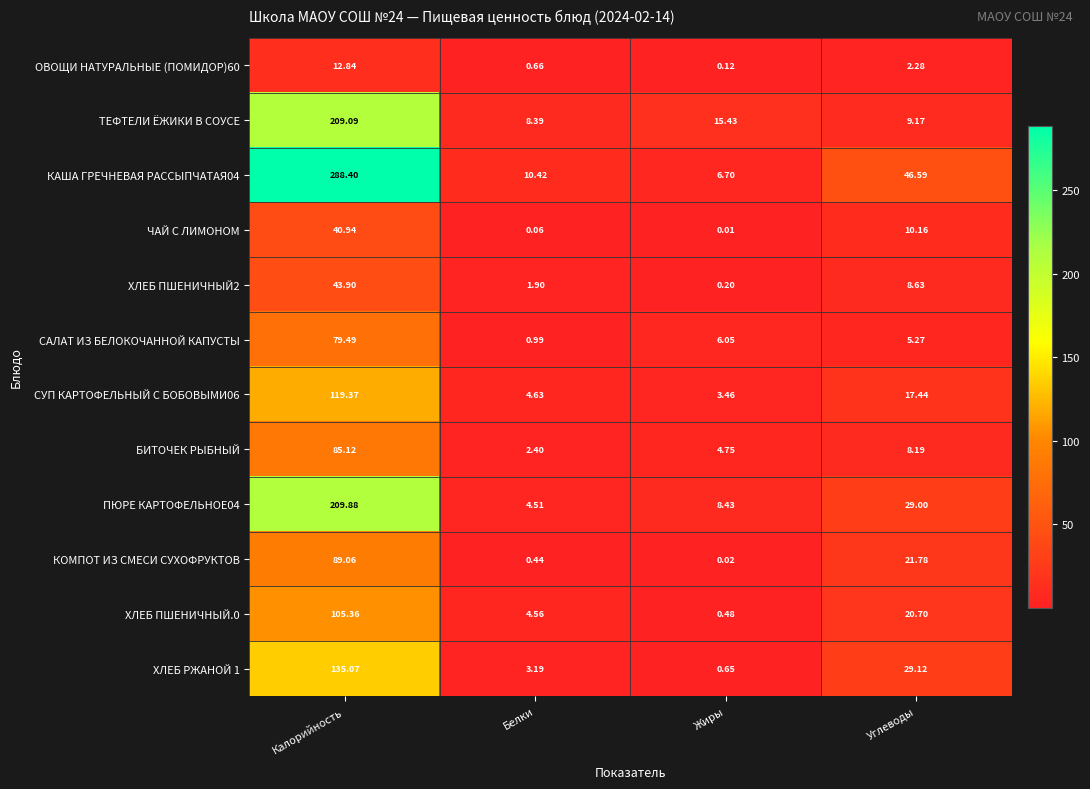

Rank the series at Жиры from highest to lowest value.

ТЕФТЕЛИ ЁЖИКИ В СОУСЕ, ПЮРЕ КАРТОФЕЛЬНОЕ04, КАША ГРЕЧНЕВАЯ РАССЫПЧАТАЯ04, САЛАТ ИЗ БЕЛОКОЧАННОЙ КАПУСТЫ, БИТОЧЕК РЫБНЫЙ, СУП КАРТОФЕЛЬНЫЙ С БОБОВЫМИ06, ХЛЕБ РЖАНОЙ 1, ХЛЕБ ПШЕНИЧНЫЙ.0, ХЛЕБ ПШЕНИЧНЫЙ2, ОВОЩИ НАТУРАЛЬНЫЕ (ПОМИДОР)60, КОМПОТ ИЗ СМЕСИ СУХОФРУКТОВ, ЧАЙ С ЛИМОНОМ